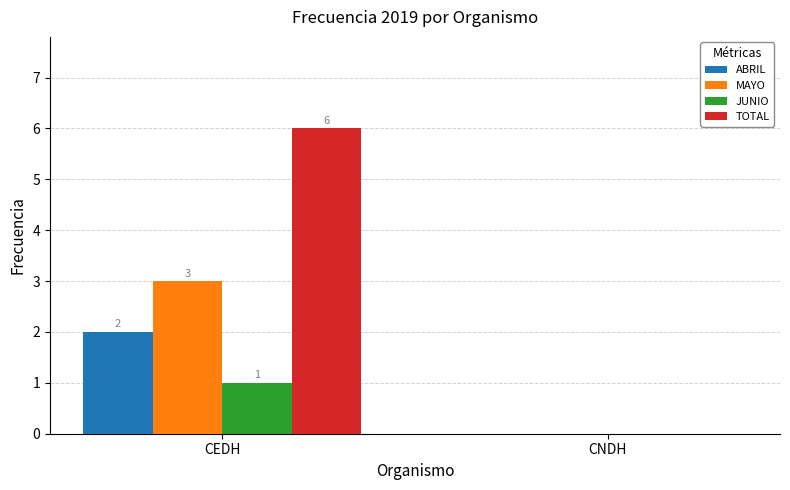

Are the bars grouped side by side (vs. stacked)?

Yes